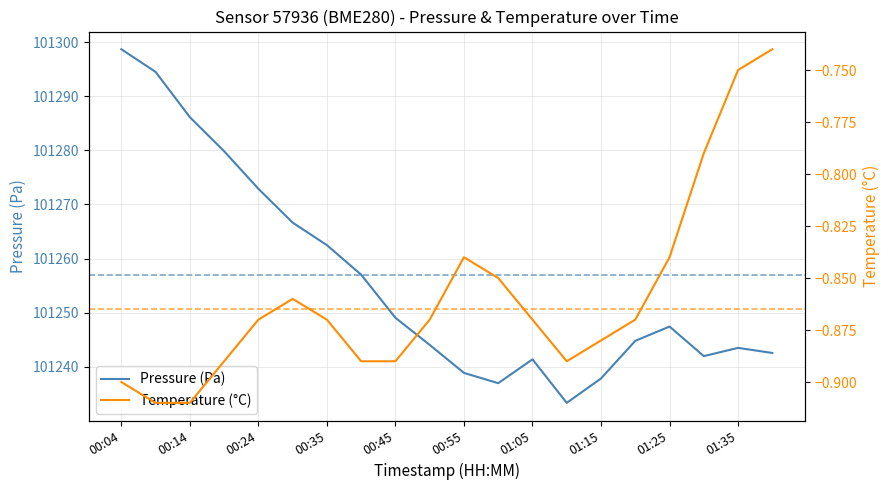

Which series has the largest range (max minus min)?

Pressure (Pa)